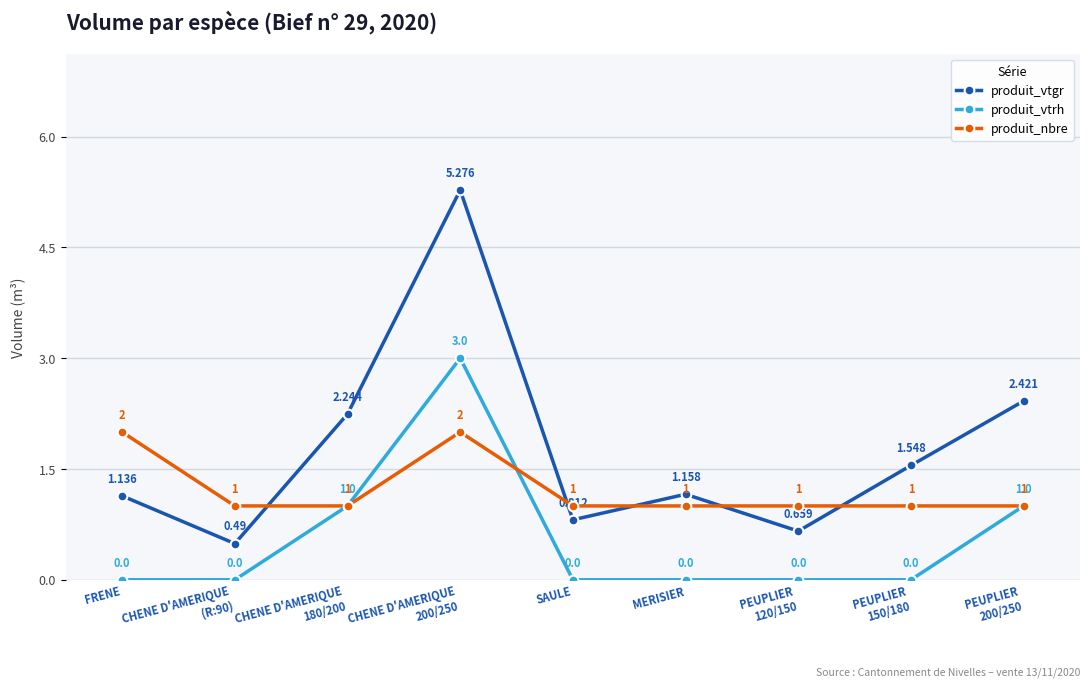

True or false: produit_vtgr has a value of 2.1 at PEUPLIER
150/180.

False